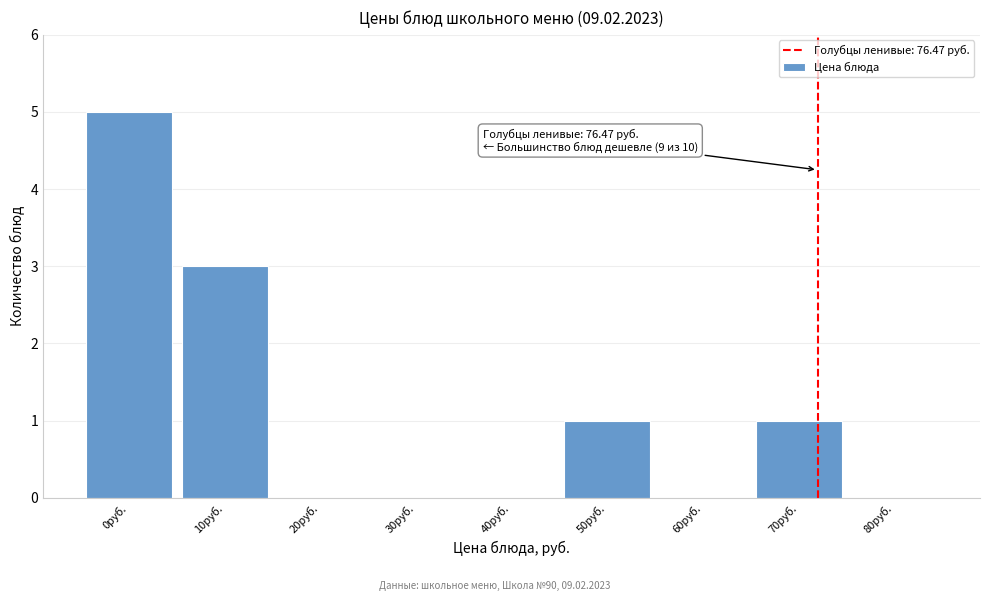

Reading left to right, transcribe all the data shown in this chart.

0руб.=5	10руб.=3	20руб.=0	30руб.=0	40руб.=0	50руб.=1	60руб.=0	70руб.=1	80руб.=0